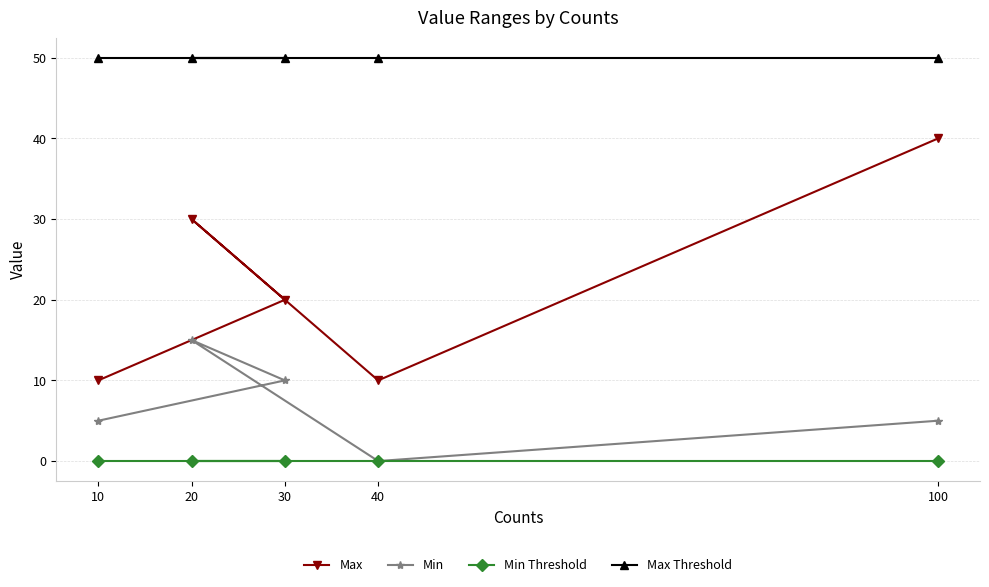

Where does the Max series first go above 20?

20